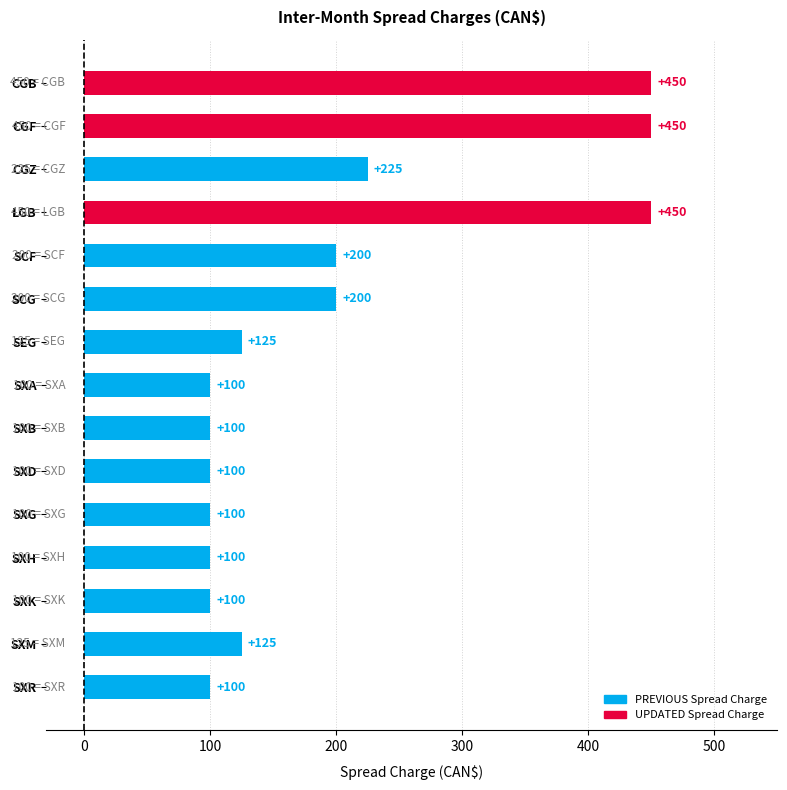

What is the smallest value displayed?

100